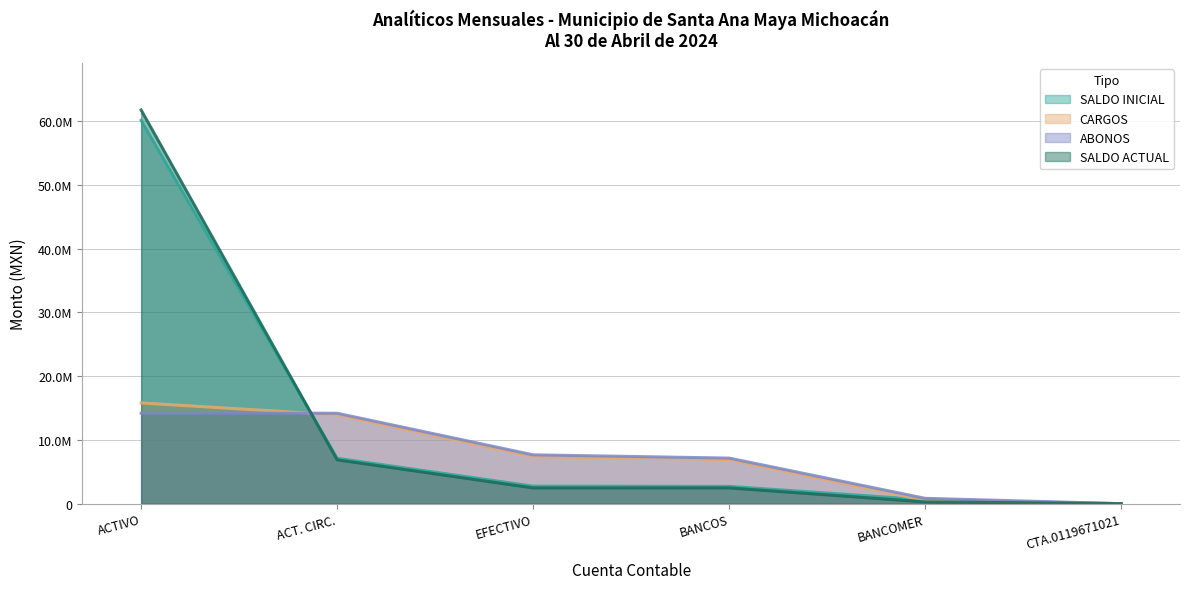

What is the sum of all SALDO INICIAL values?

73344840.4